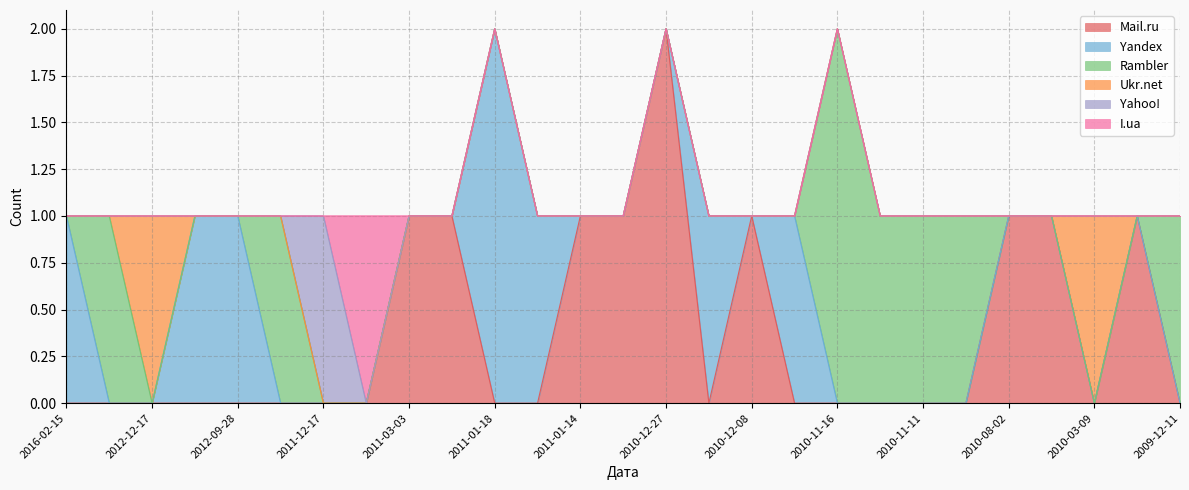

Is the value of Yahoo! at 2012-09-28 greater than the value of Rambler at 2010-11-16?

No